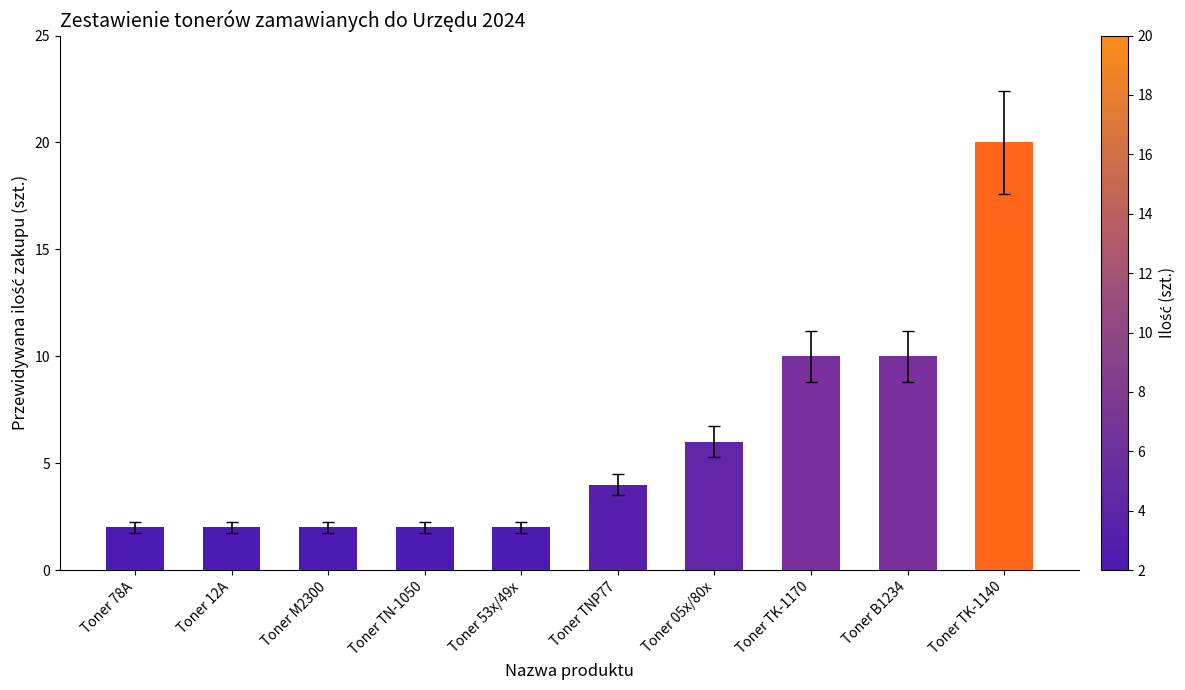

What is the maximum value shown in the chart?

20